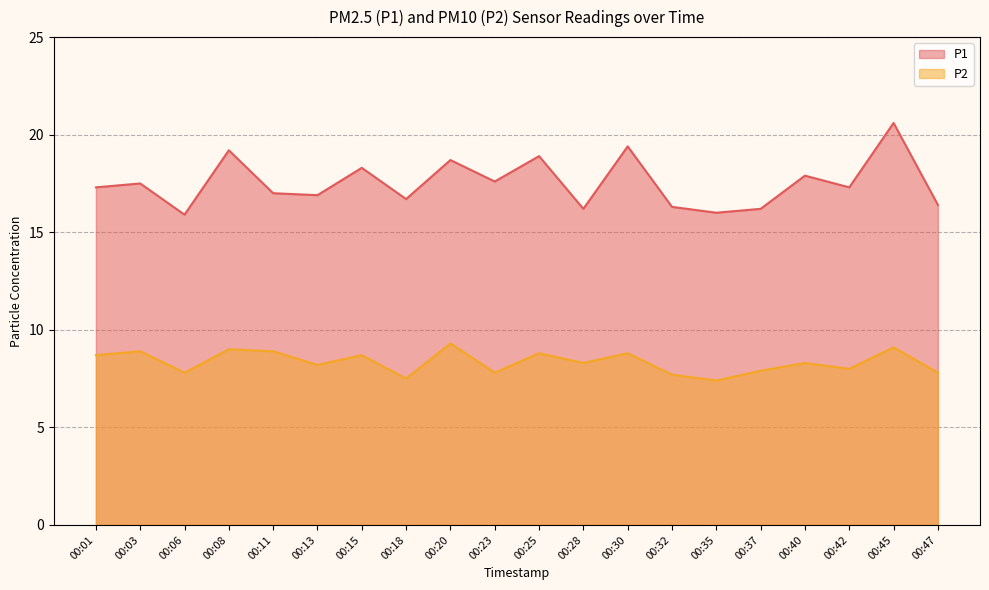

How many lines are shown in the chart?

2